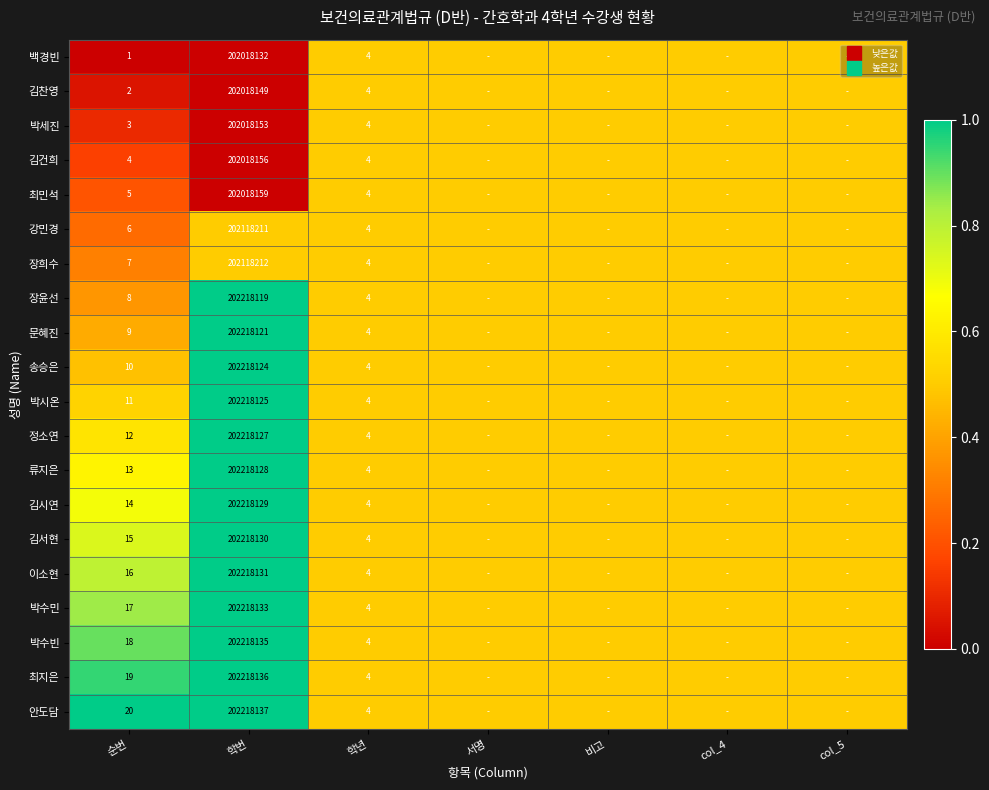

True or false: 정소연 has a value of 0.2 at 비고.

False